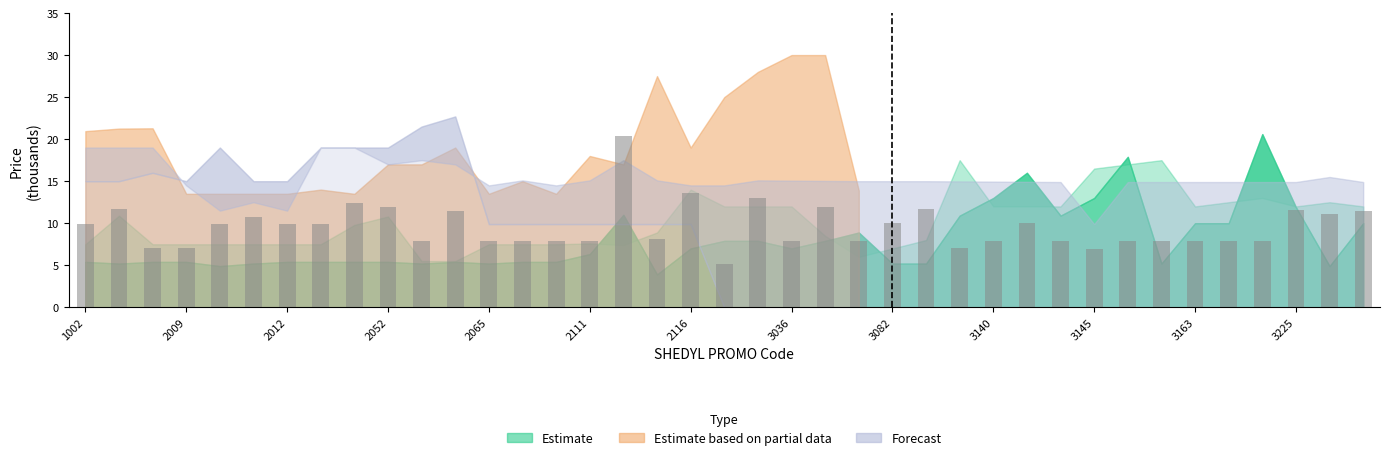

What is the difference between the second highest and minimum values?

8.4